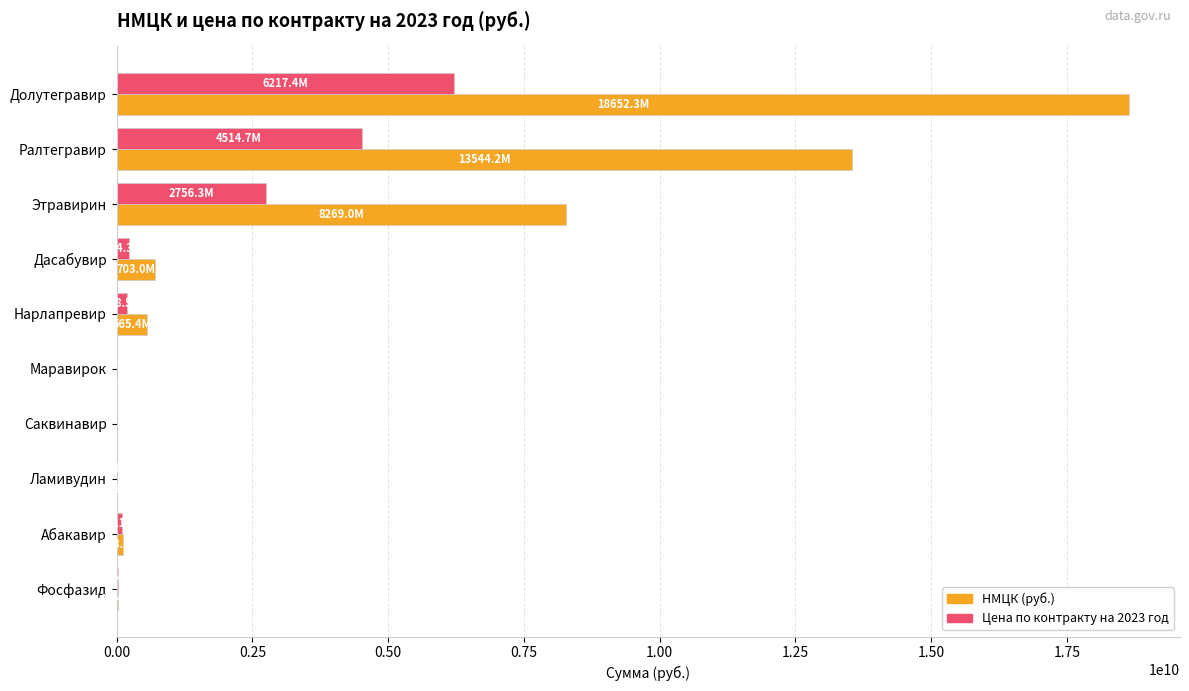

How many data points in Цена по контракту на 2023 год are above 188459323?

5